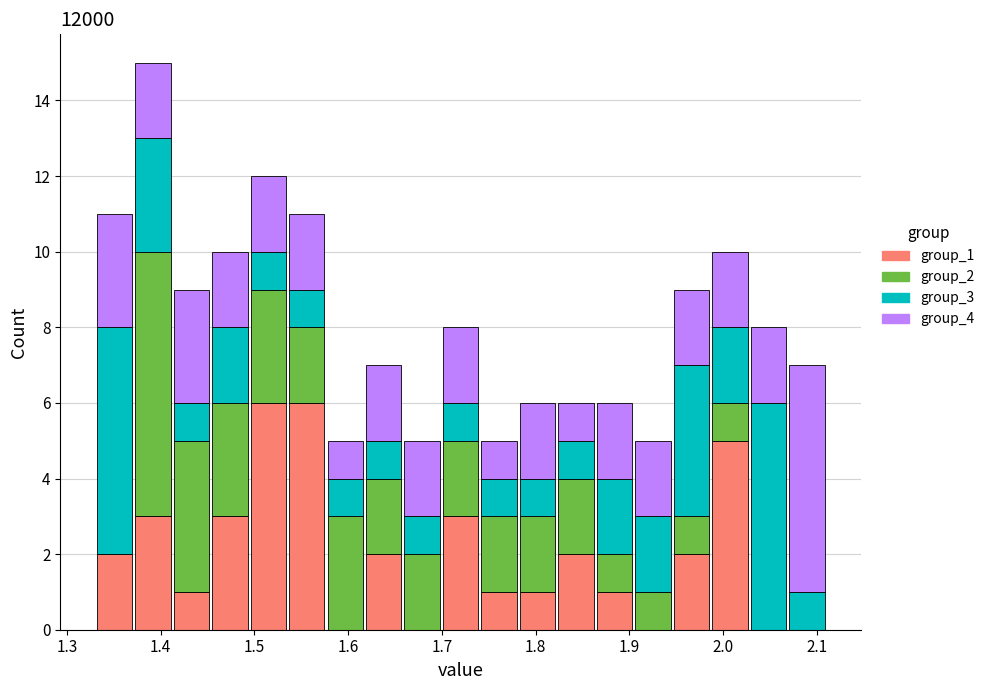

Which range on the x-axis has the tallest stacked bar (by total height)?

1.37 to 1.41